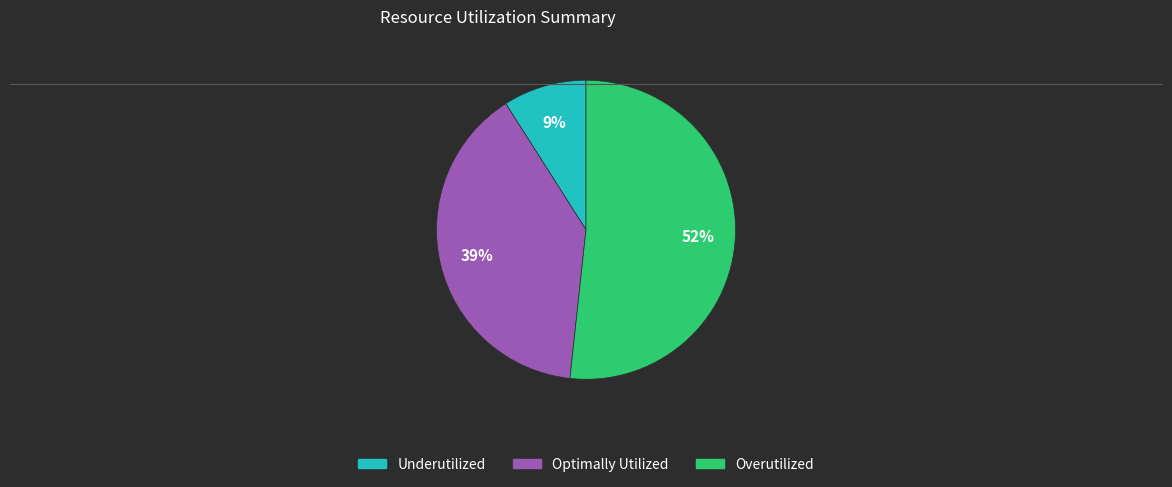

Does any single category account for the majority?

Yes